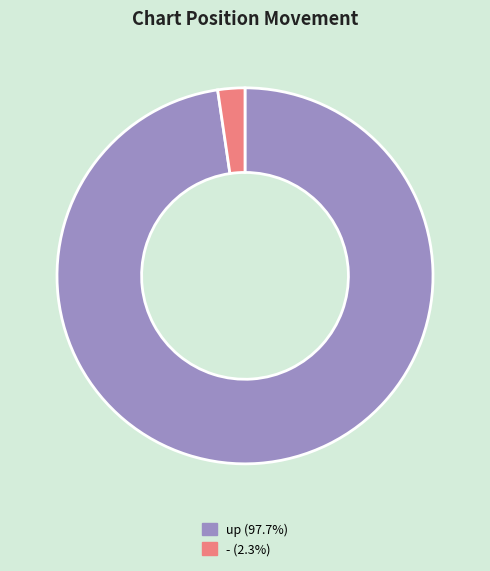

Which category has the biggest portion of the pie?

up